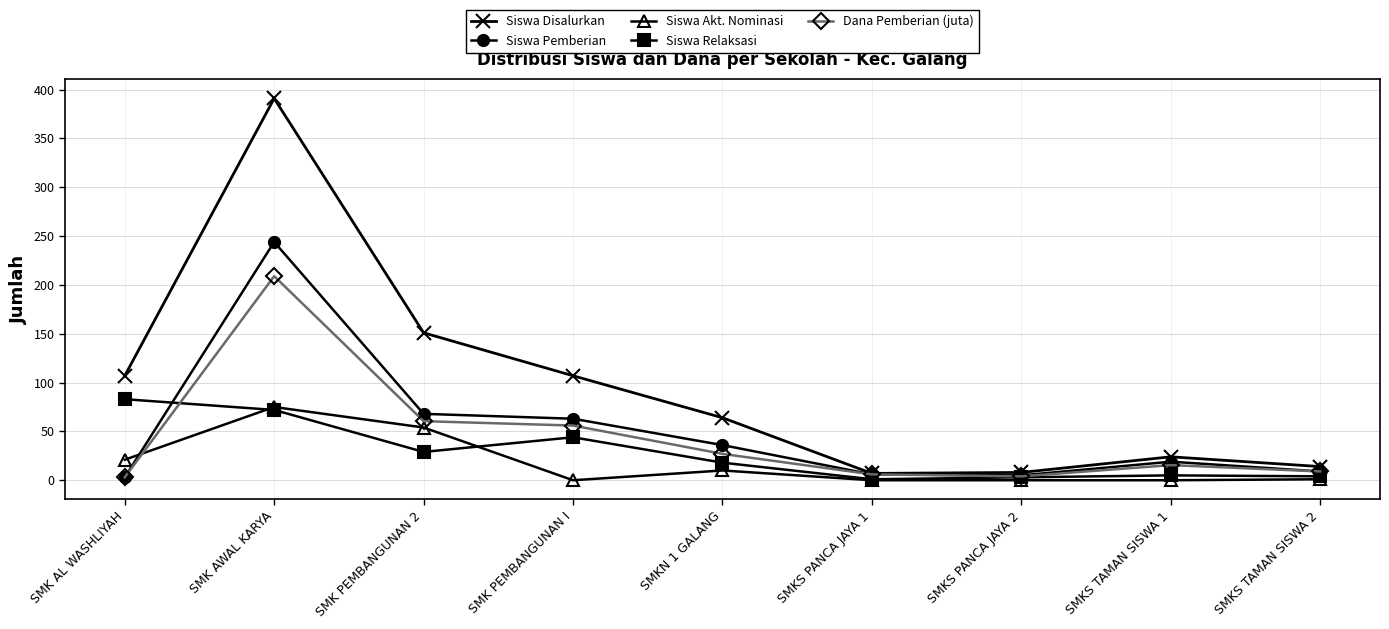

What is the maximum value shown in the chart?

391.0